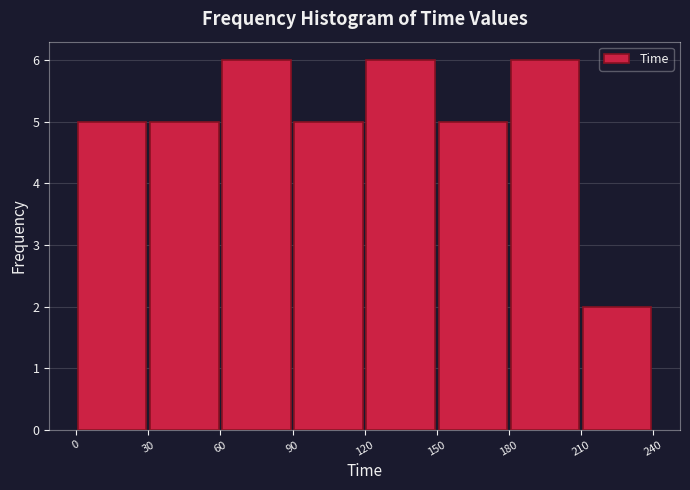

Reading left to right, transcribe this chart: for each bar, give the range it covers on the x-axis and its height. The values are not printed on the chart, so give them approximately, as read against the axis.

0 to 30: 5
30 to 60: 5
60 to 90: 6
90 to 120: 5
120 to 150: 6
150 to 180: 5
180 to 210: 6
210 to 240: 2